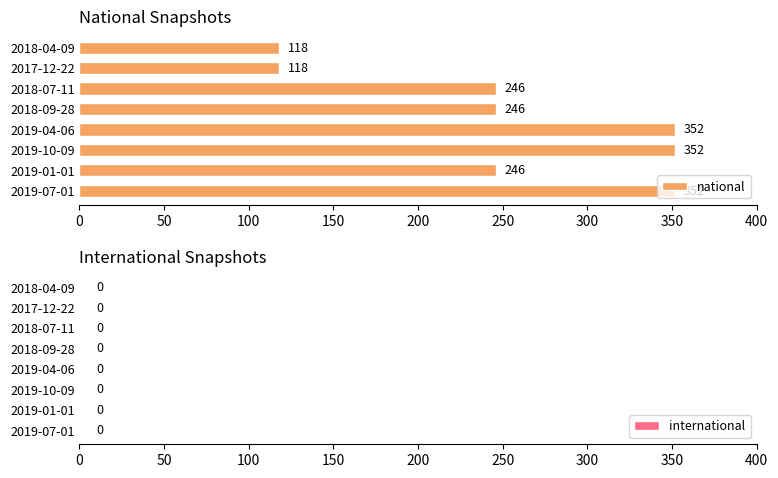

Does the chart contain stacked bars?

No